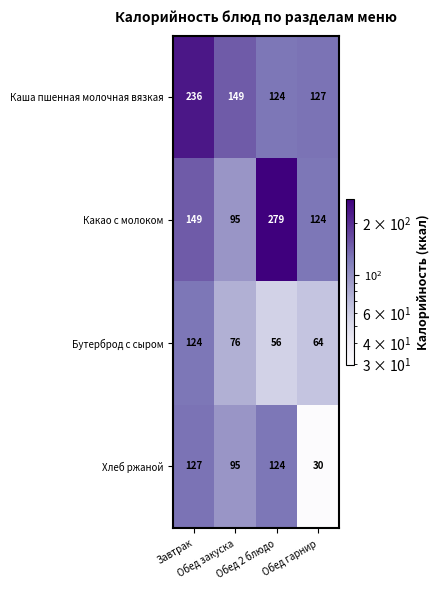

How many Какао с молоком values are between 124 and 279?

3